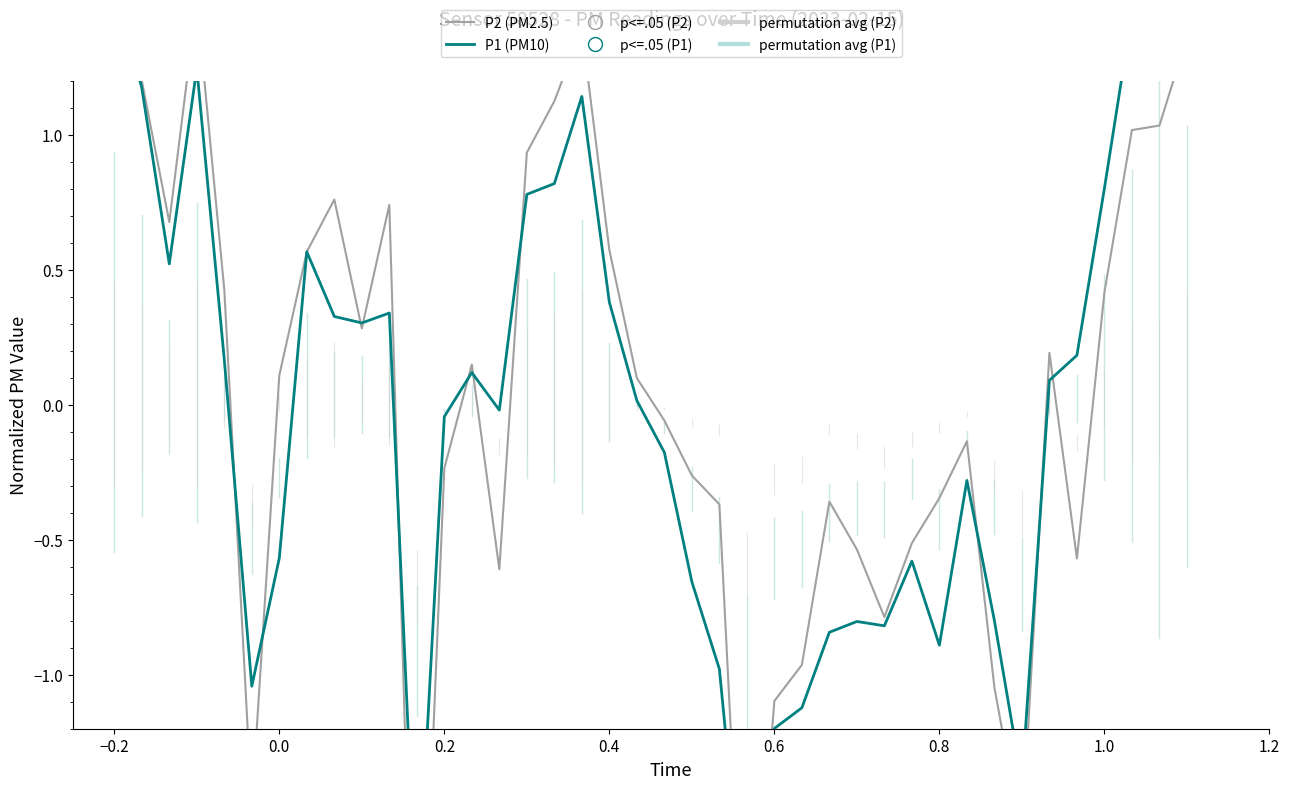

Rank the series at 0.6 from lowest to highest value.

P1 (PM10), P2 (PM2.5)